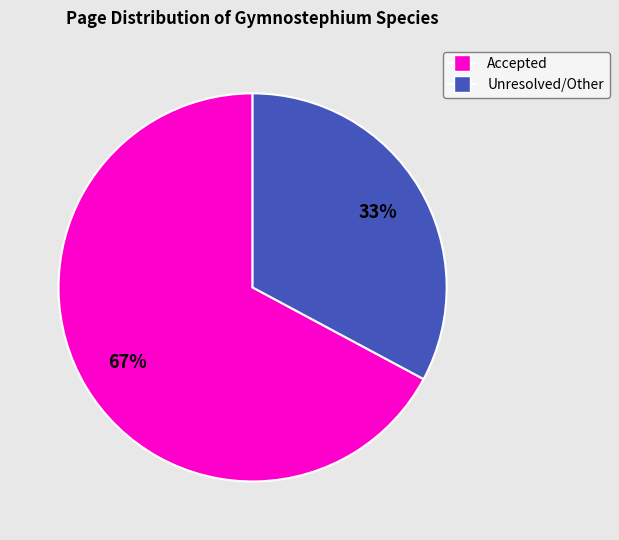

Is there a majority slice in this chart?

Yes